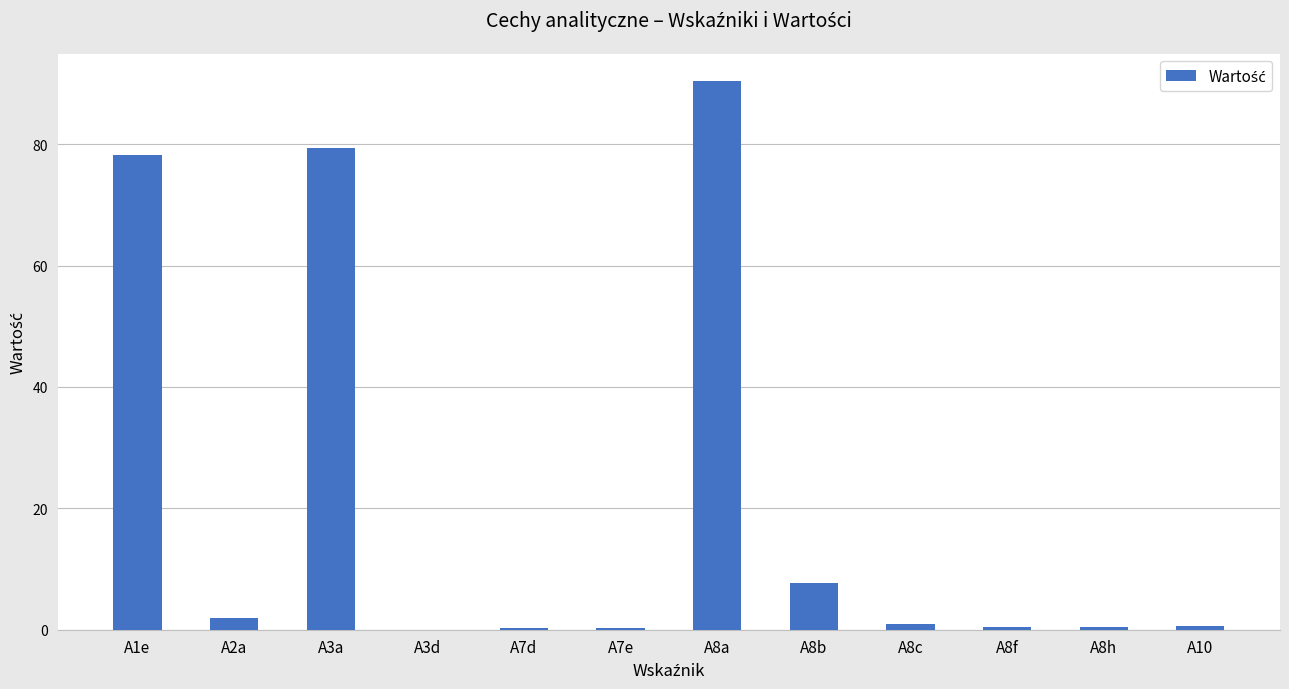

True or false: the data shows 90.4 at A8a.

True